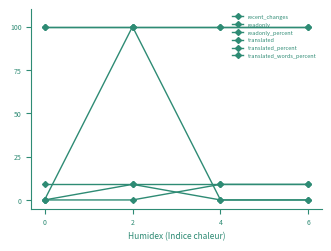

Does the chart have visible grid lines?

No